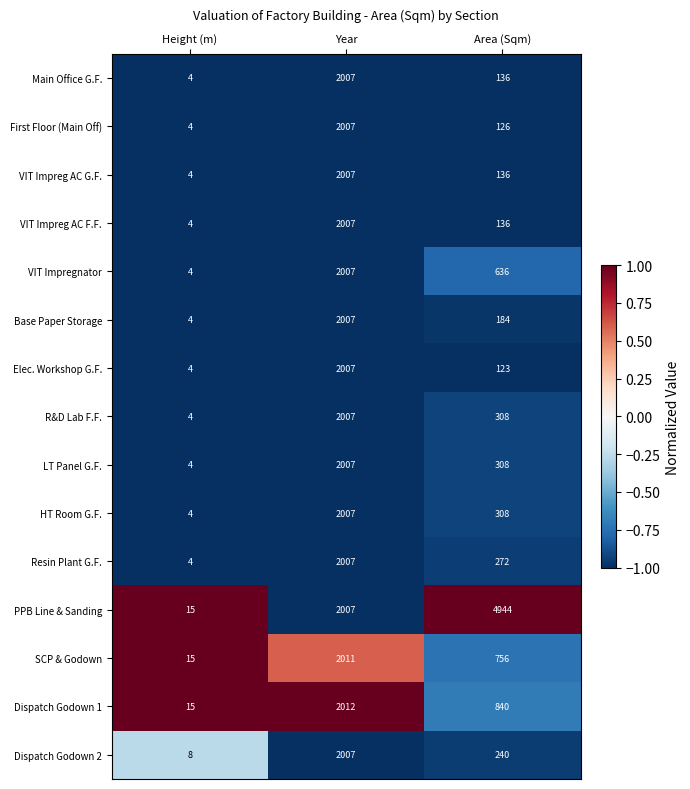

At which label does LT Panel G.F. first exceed 308?

Year